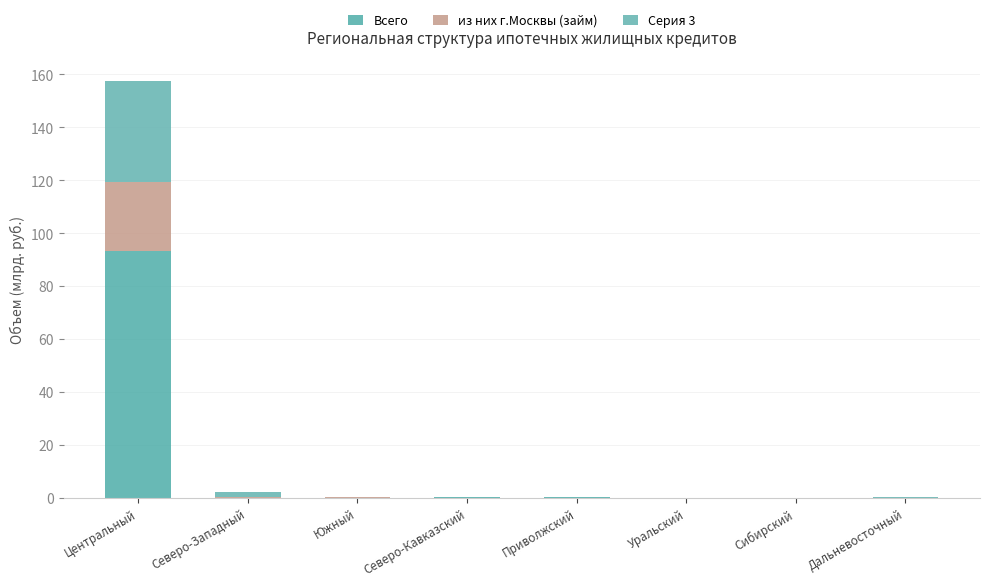

Rank the categories by из них г.Москвы (займ) value from lowest to highest.

Сибирский, Северо-Западный, Уральский, Дальневосточный, Южный, Приволжский, Северо-Кавказский, Центральный